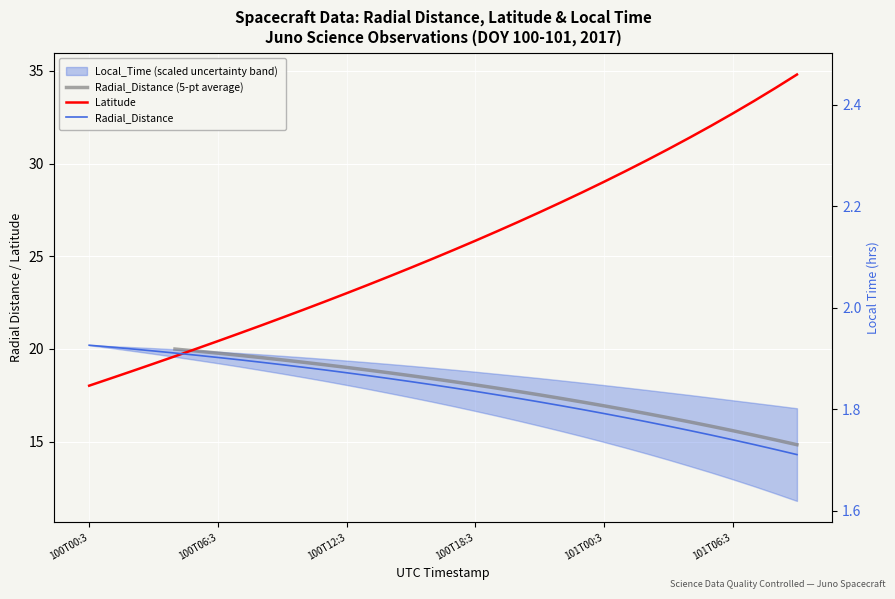

What is the label of the 18th point from the left?

17